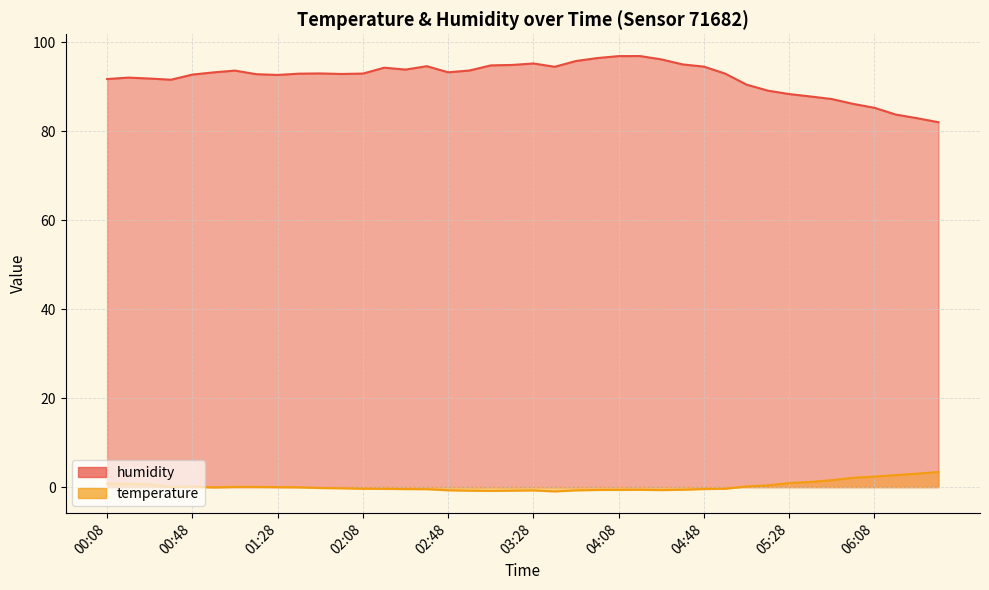

Reading left to right, what are all the values shown in this chart?

humidity: 00:08=91.8	00:18=92.1	00:28=91.9	00:38=91.6	00:48=92.8	00:58=93.3	01:08=93.7	01:18=92.9	01:28=92.7	01:38=93.0	01:48=93.0	01:58=92.9	02:08=93.0	02:18=94.3	02:28=93.9	02:38=94.7	02:48=93.3	02:58=93.7	03:08=94.8	03:18=95.0	03:28=95.3	03:38=94.5	03:48=95.8	03:58=96.5	04:08=96.9	04:18=97.0	04:28=96.2	04:38=95.1	04:48=94.6	04:58=93.0	05:08=90.5	05:18=89.2	05:28=88.4	05:38=87.9	05:48=87.3	05:58=86.2	06:08=85.3	06:18=83.8	06:28=83.0	06:38=82.1
temperature: 00:08=0.8	00:18=0.7	00:28=0.7	00:38=0.0	00:48=0.1	00:58=-0.1	01:08=0.1	01:18=0.1	01:28=0.0	01:38=-0.0	01:48=-0.2	01:58=-0.3	02:08=-0.4	02:18=-0.4	02:28=-0.4	02:38=-0.5	02:48=-0.7	02:58=-0.8	03:08=-0.8	03:18=-0.8	03:28=-0.7	03:38=-1.0	03:48=-0.7	03:58=-0.6	04:08=-0.6	04:18=-0.6	04:28=-0.7	04:38=-0.6	04:48=-0.4	04:58=-0.4	05:08=0.2	05:18=0.4	05:28=0.9	05:38=1.2	05:48=1.6	05:58=2.1	06:08=2.4	06:18=2.7	06:28=3.0	06:38=3.4